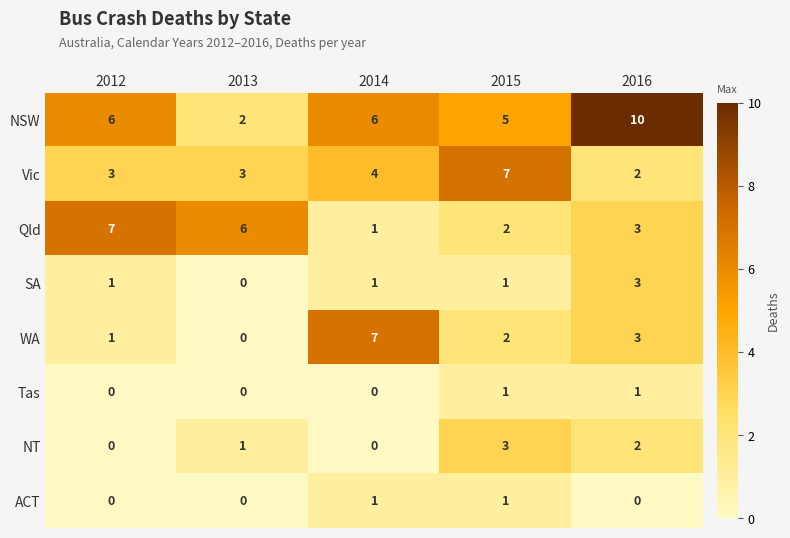

How many values in the Tas series exceed 0?

2